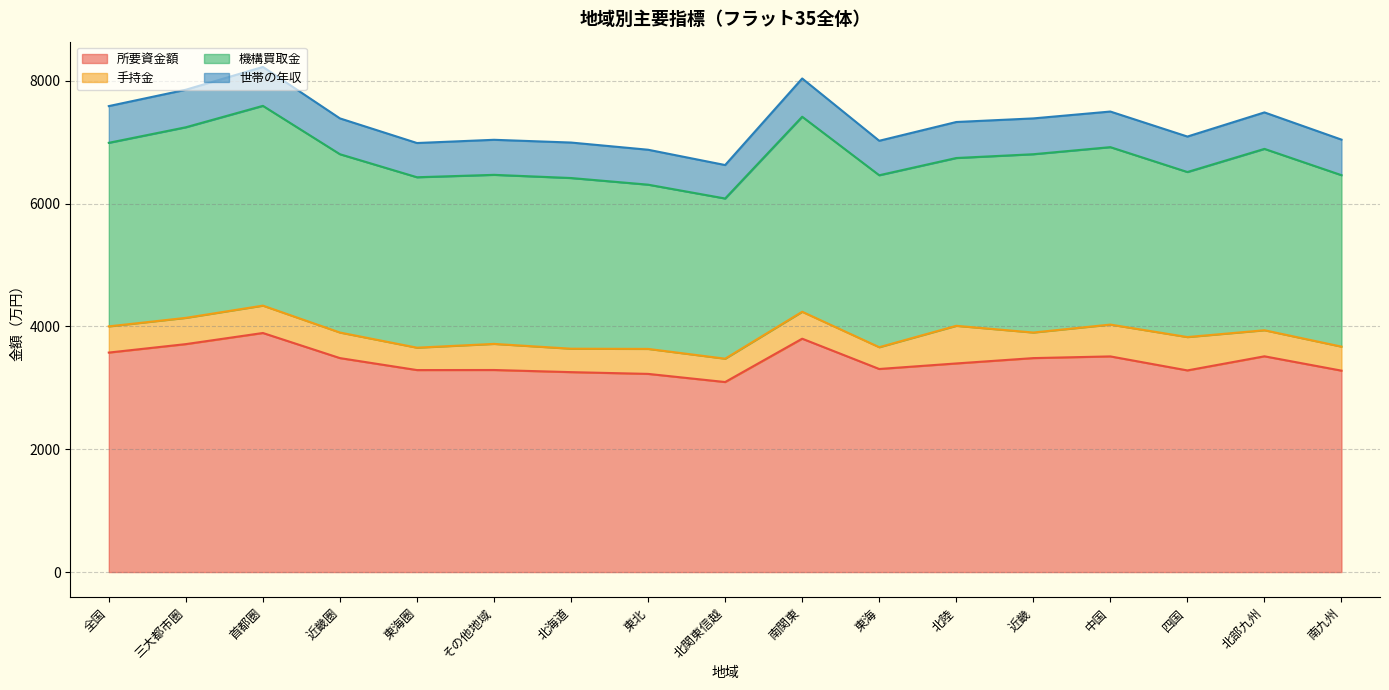

What are all the series names shown in the legend?

所要資金額, 手持金, 機構買取金, 世帯の年収